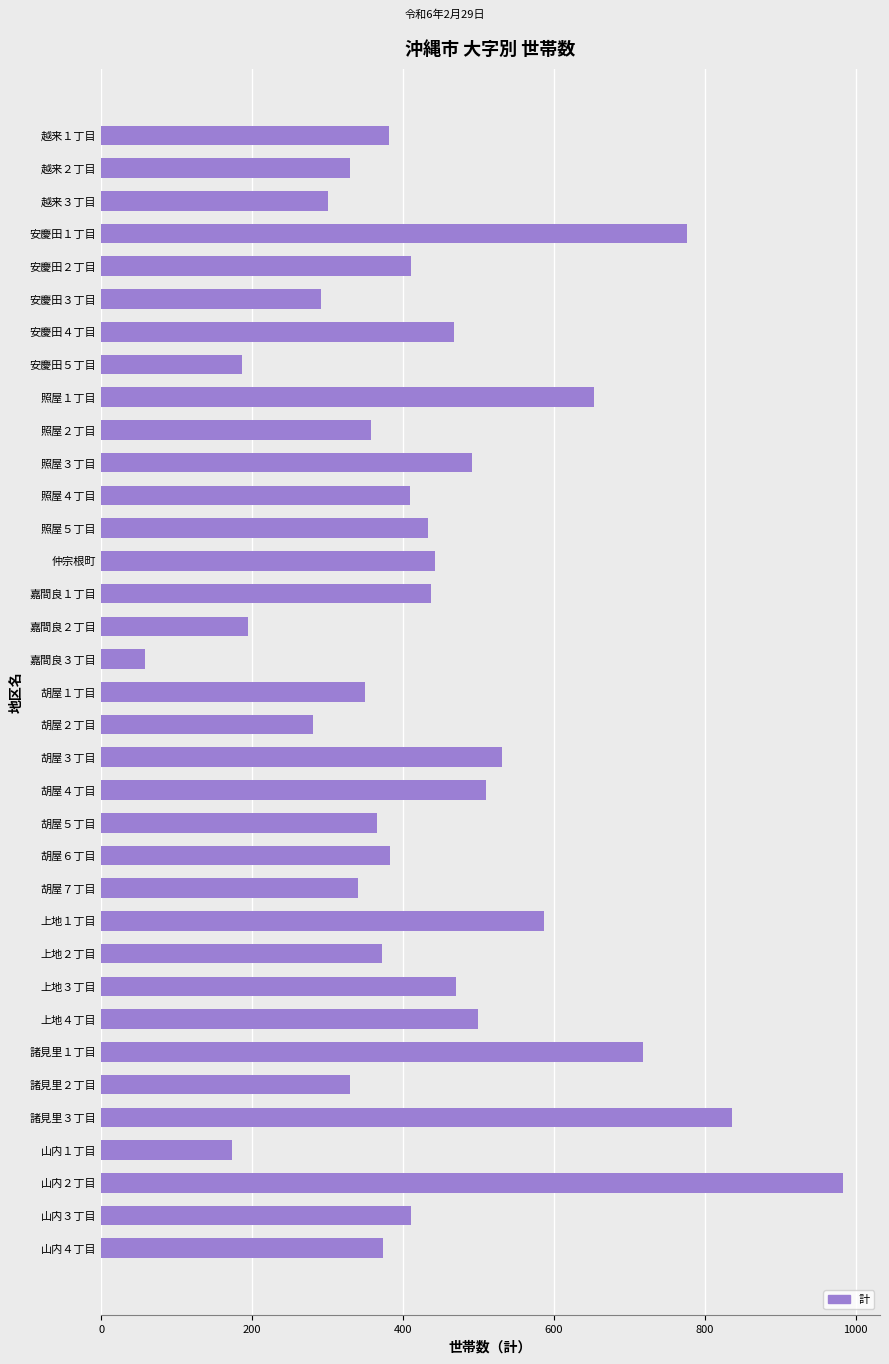

Between 照屋５丁目 and 上地１丁目, which is larger?

上地１丁目